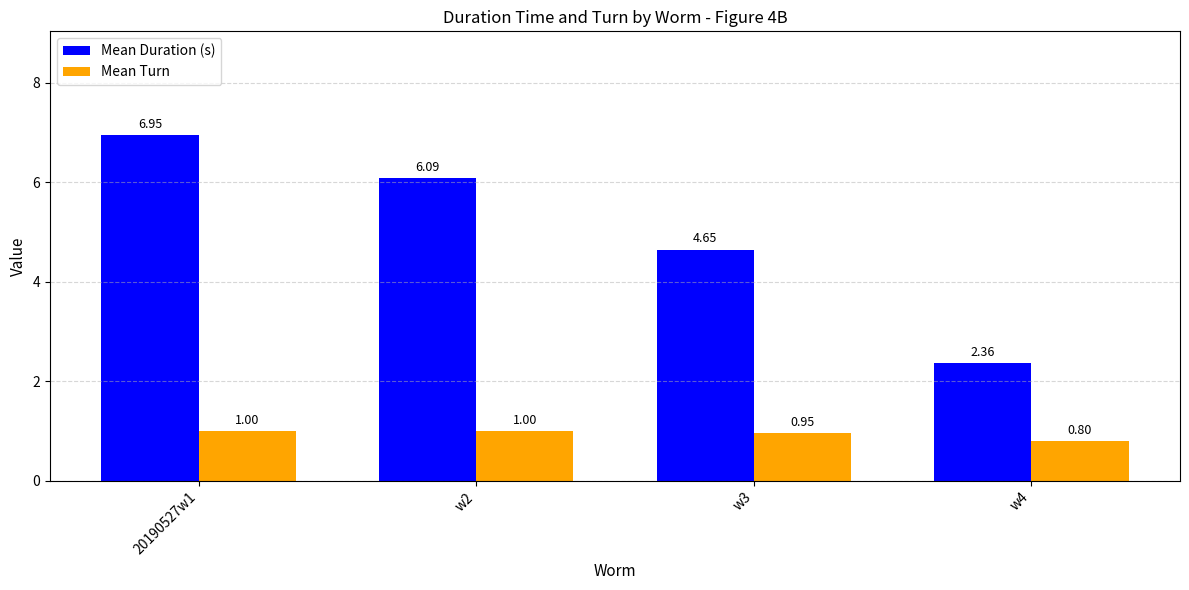

Which category has the highest value across all series?

20190527w1